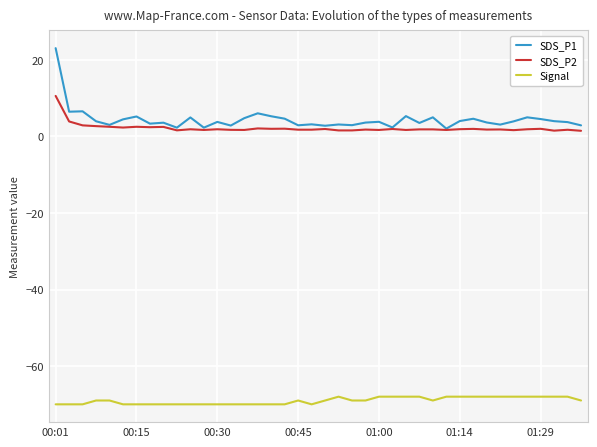

What are all the series names shown in the legend?

SDS_P1, SDS_P2, Signal